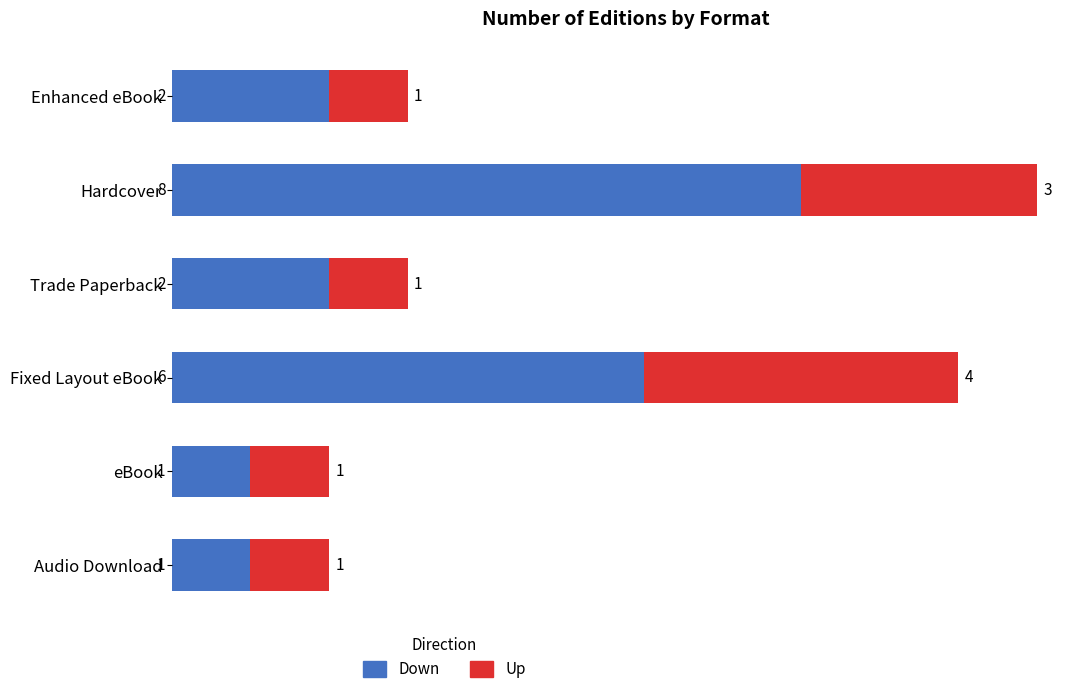

What is the highest value of the Down series?

8